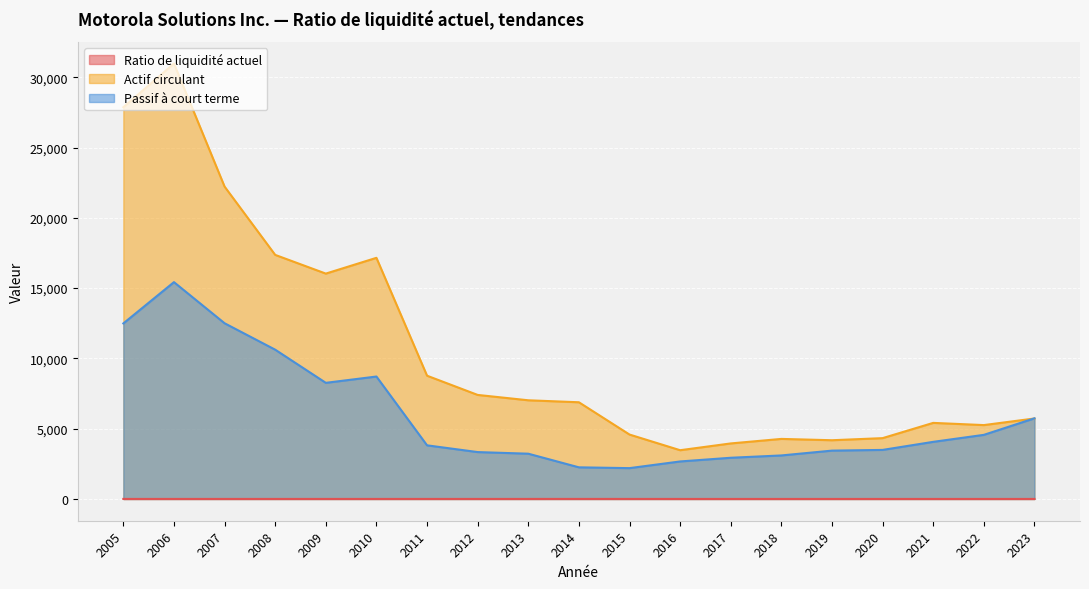

What is the sum of the Passif à court terme values at 2011 and 2006?

19240.0